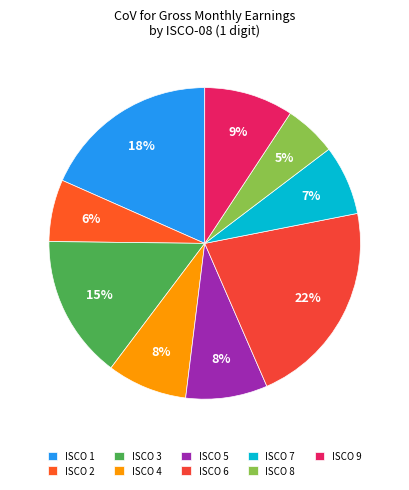

How many segments does this pie chart have?

9